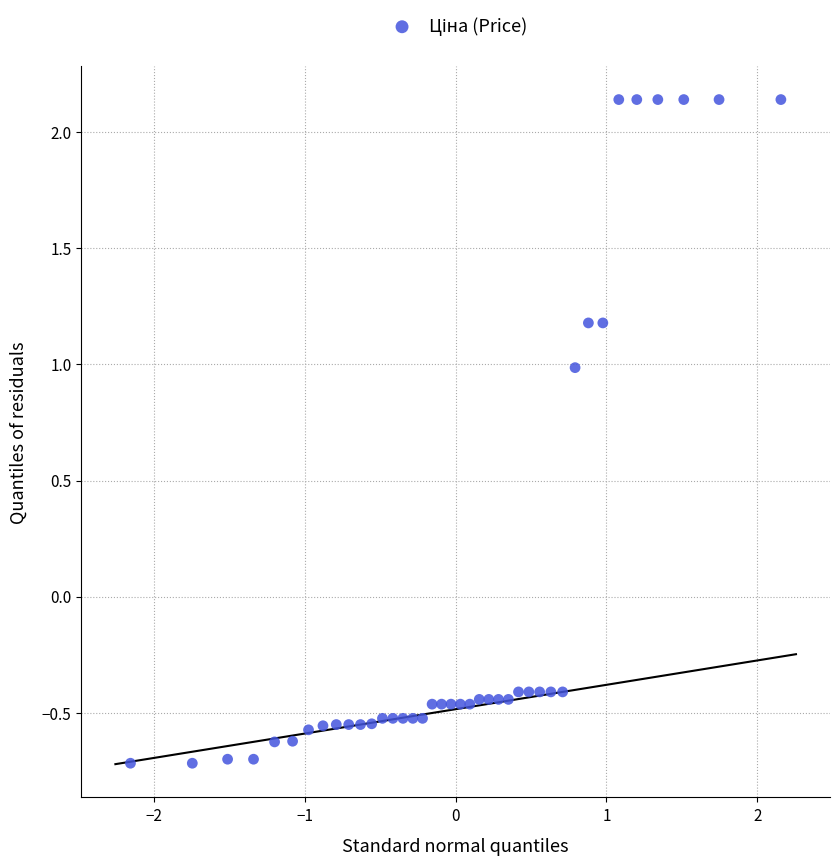

What is the range of X values (max minus min)?

4.3